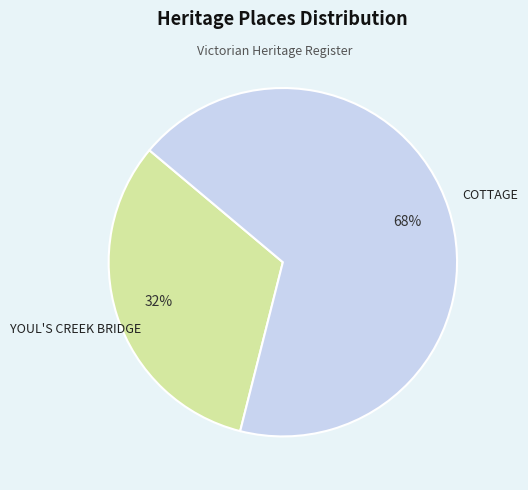

To the nearest percent, what is the difference between the largest and smallest slice percentages?

36%